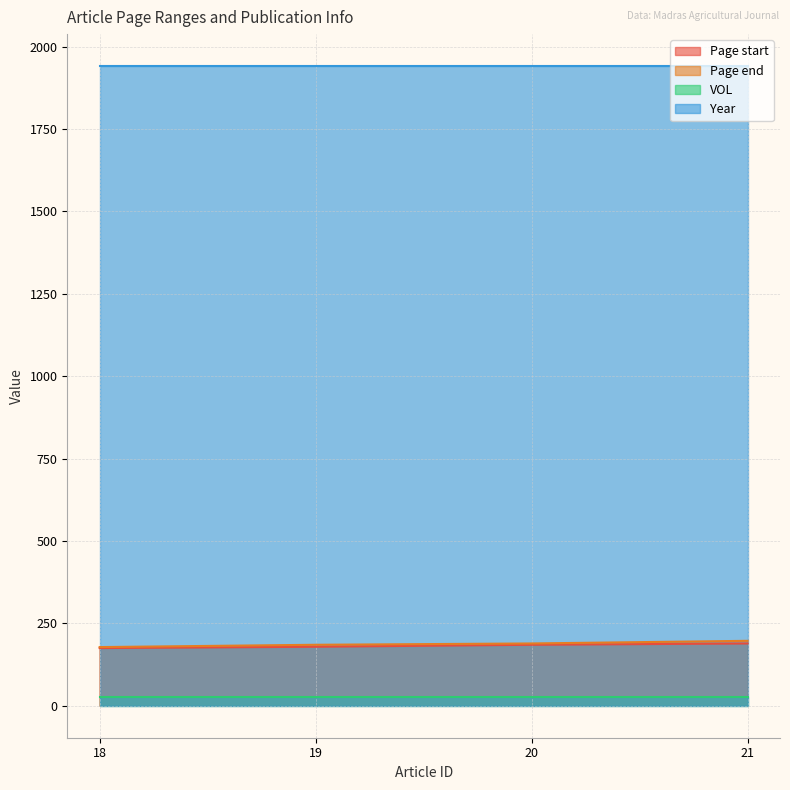

True or false: Page end and Page start intersect in this chart.

False